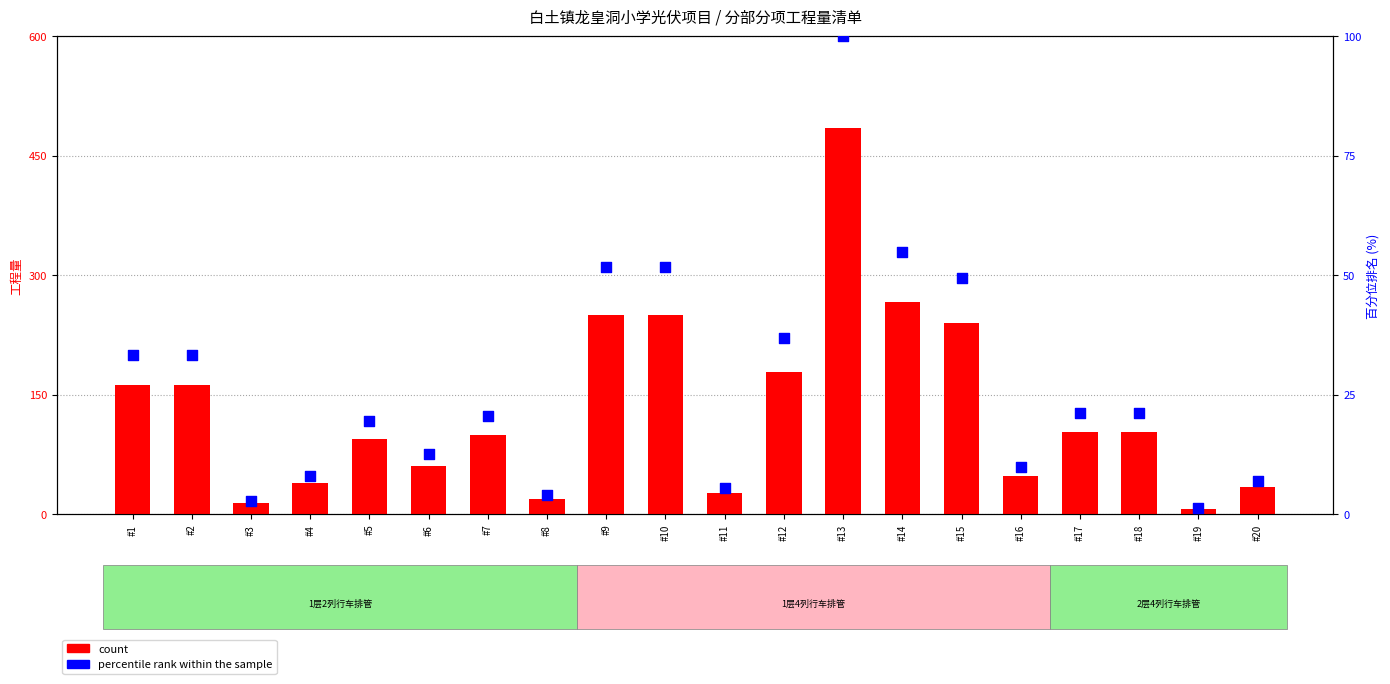

Which series has the largest total across all categories?

count